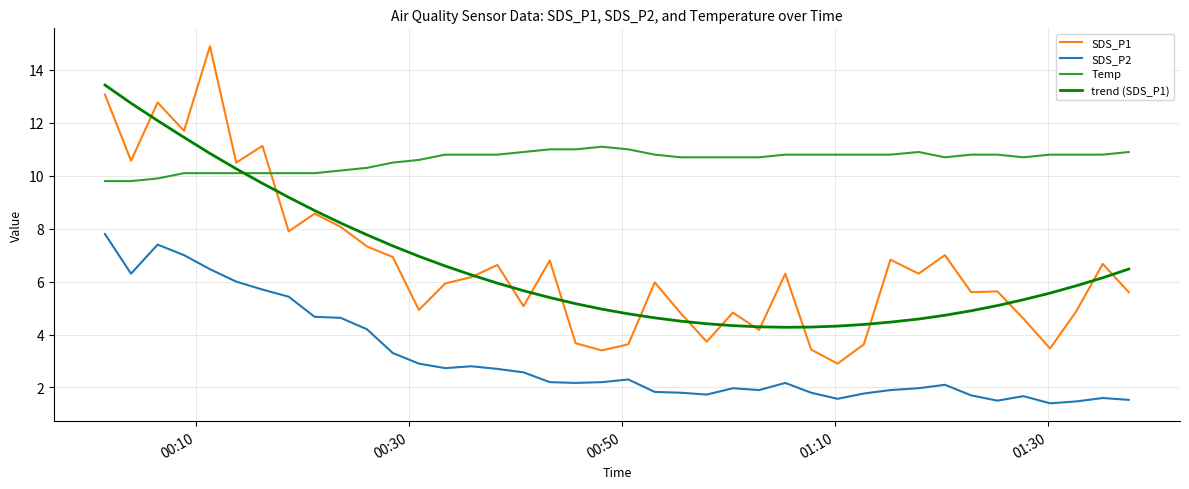

What is the highest value of the trend (SDS_P1) series?

13.4